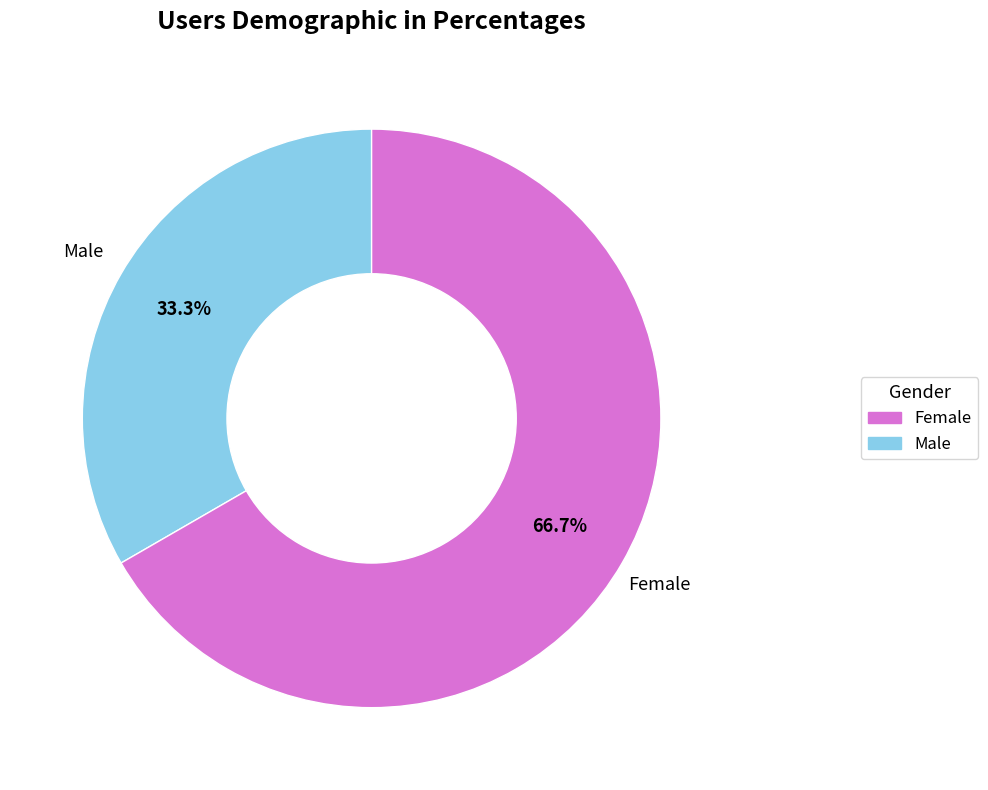

Count the number of slices in the pie.

2